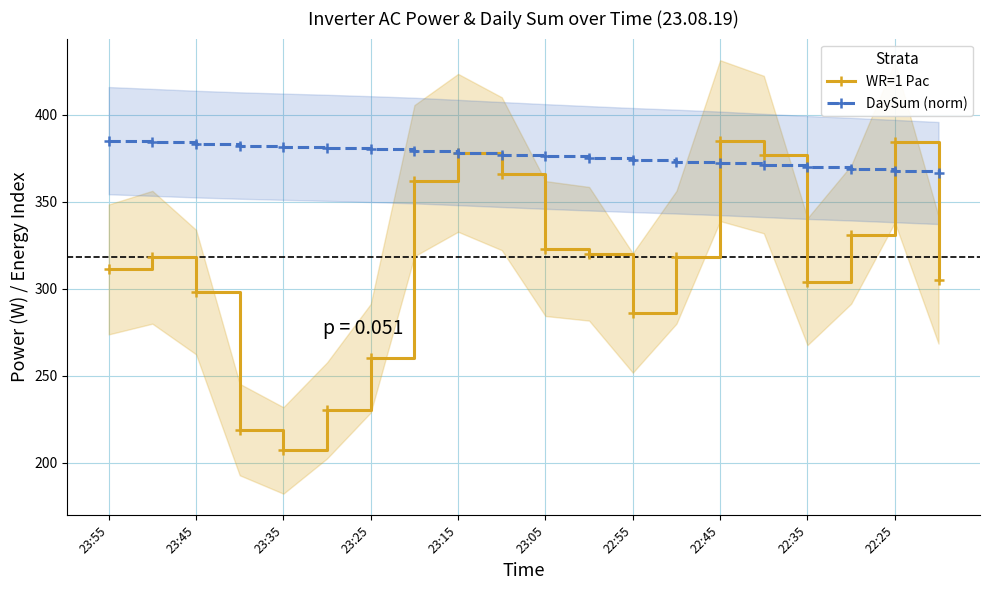

What is the approximate value of WR=1 Pac at 22:45?

385.0